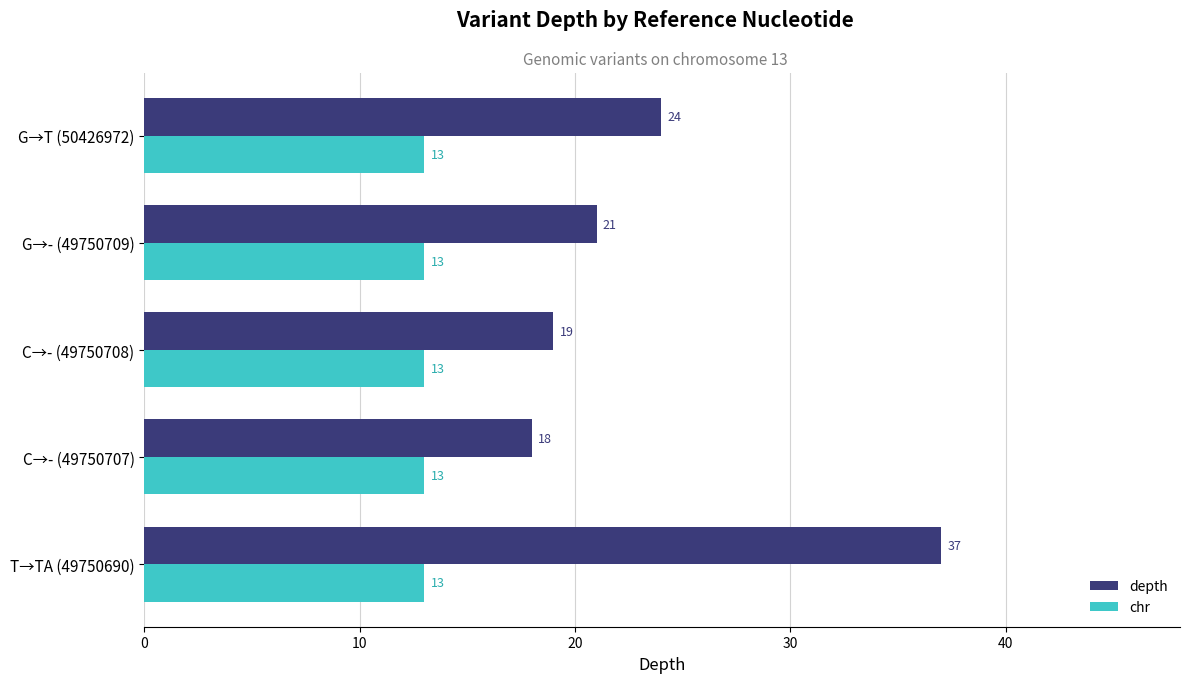

What is the highest value of the chr series?

13